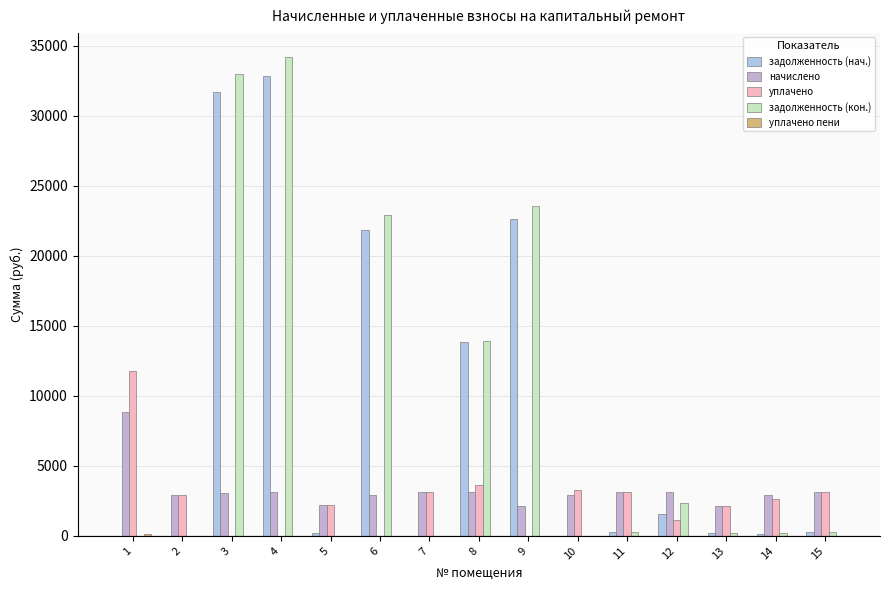

Are the bars horizontal?

No